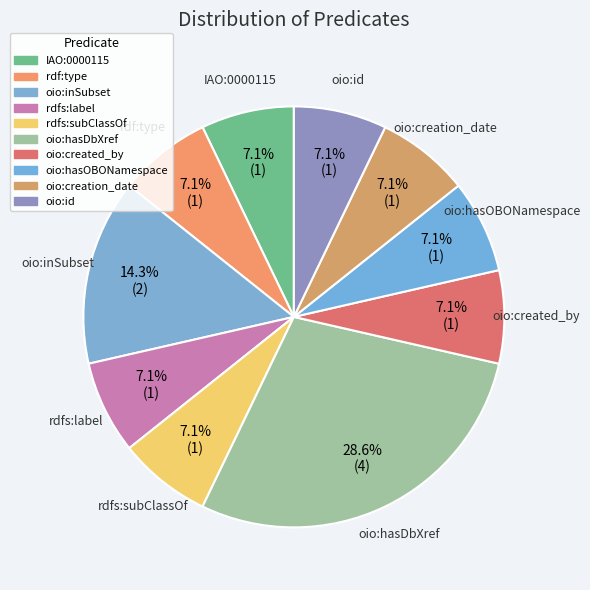

Between oio:hasDbXref and oio:creation_date, which is larger?

oio:hasDbXref